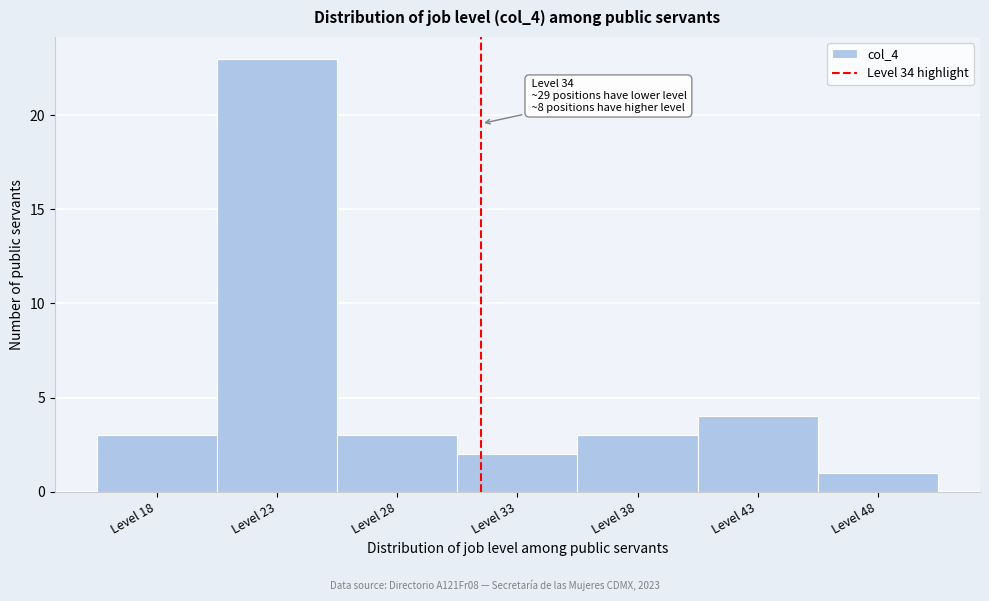

Reading left to right, transcribe all the data shown in this chart.

3	23	3	2	3	4	1